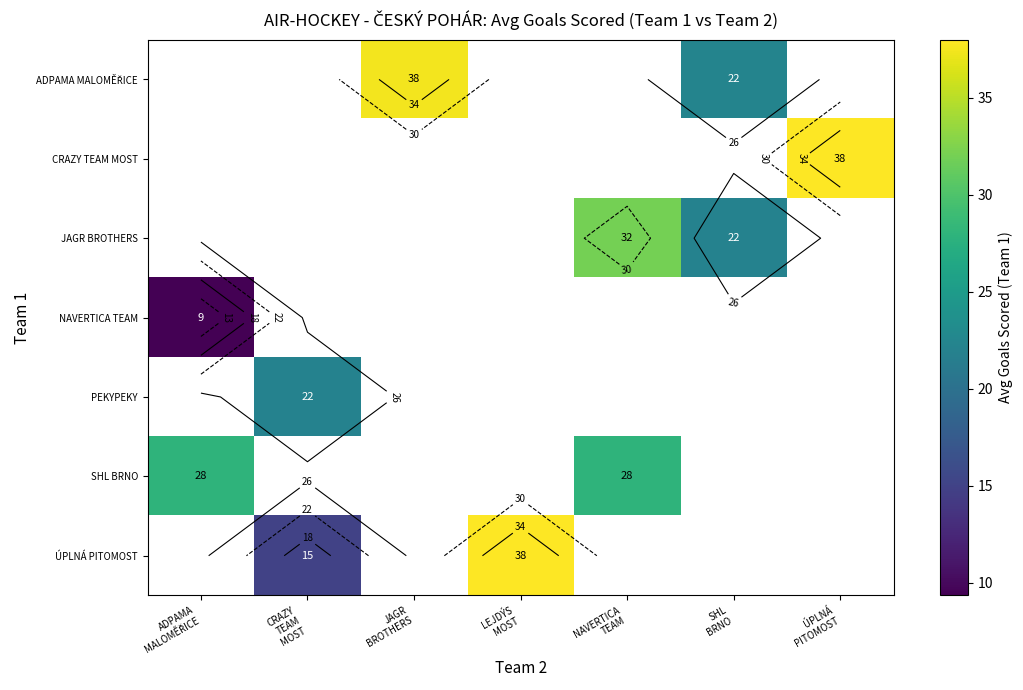

Which category has the highest value across all series?

ÚPLNÁ
PITOMOST